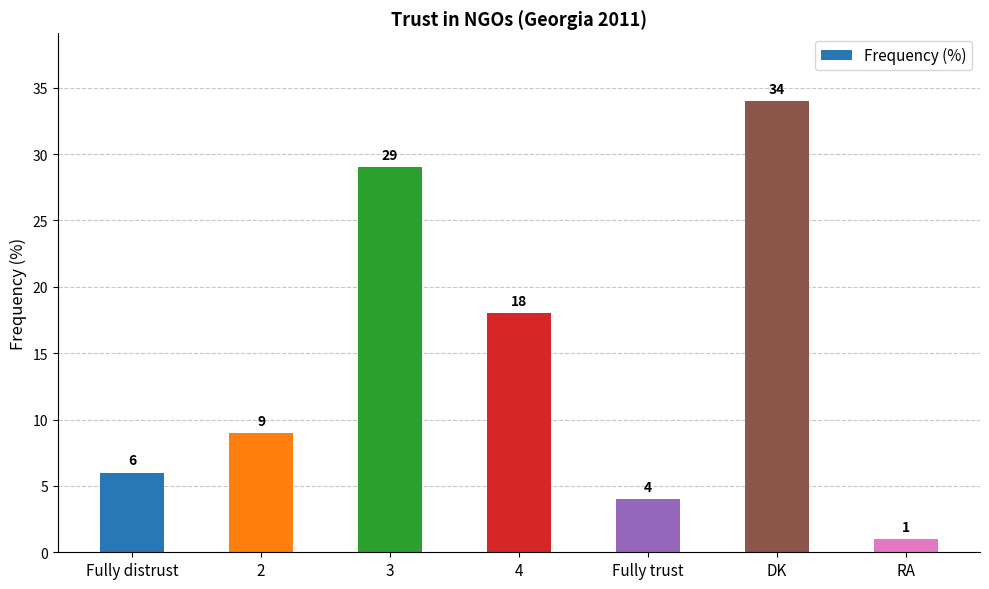

The chart shows a value of 31 at 4. True or false?

False